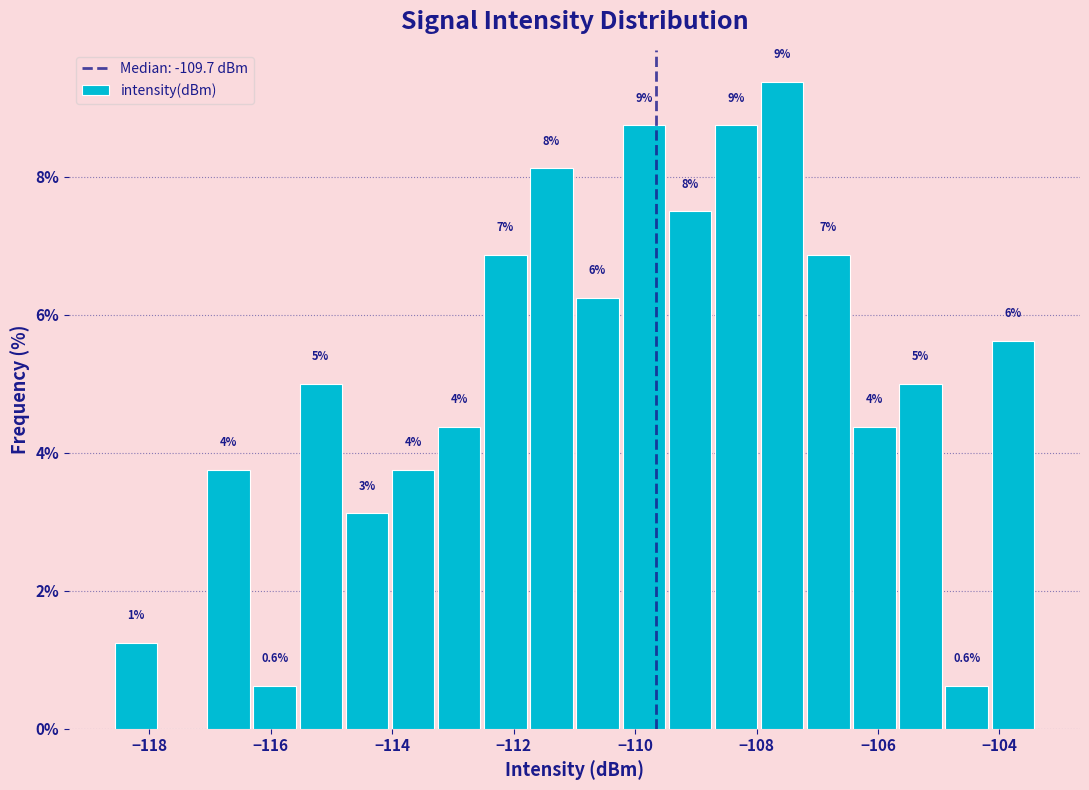

Around what value on the x-axis is the tallest bar? Give the approximate position of its centre, as read against the axis.

-107.6